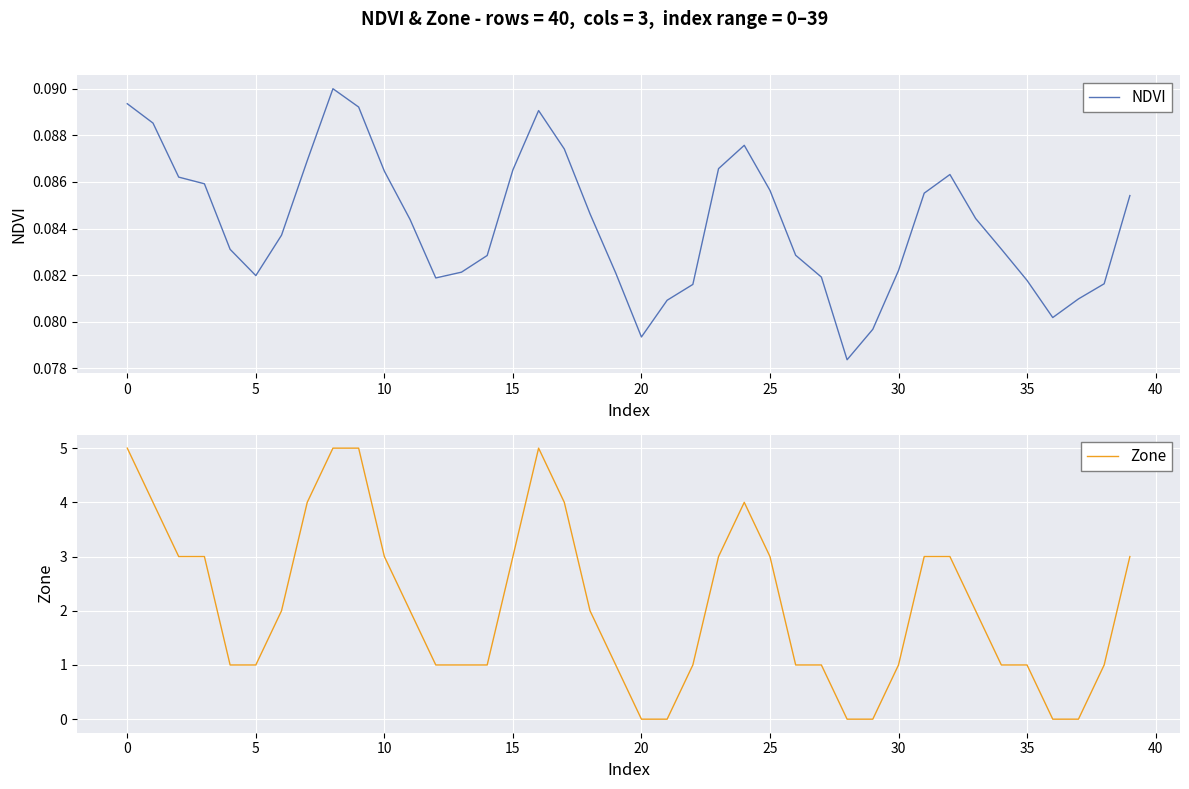

Reading right to left, list all the values displayed in this chart.

NDVI: 0.1	0.1	0.1	0.1	0.1	0.1	0.1	0.1	0.1	0.1	0.1	0.1	0.1	0.1	0.1	0.1	0.1	0.1	0.1	0.1	0.1	0.1	0.1	0.1	0.1	0.1	0.1	0.1	0.1	0.1	0.1	0.1	0.1	0.1	0.1	0.1	0.1	0.1	0.1	0.1
Zone: 3.0	1.0	0.0	0.0	1.0	1.0	2.0	3.0	3.0	1.0	0.0	0.0	1.0	1.0	3.0	4.0	3.0	1.0	0.0	0.0	1.0	2.0	4.0	5.0	3.0	1.0	1.0	1.0	2.0	3.0	5.0	5.0	4.0	2.0	1.0	1.0	3.0	3.0	4.0	5.0